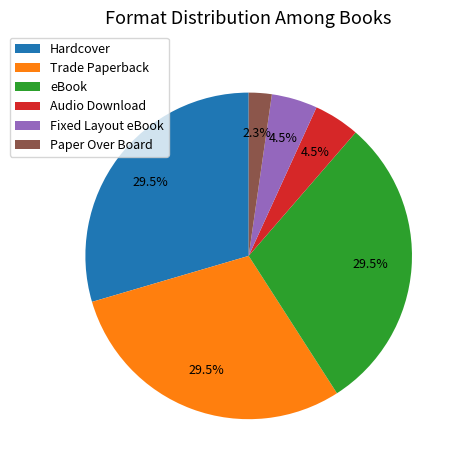

Is there a majority slice in this chart?

No